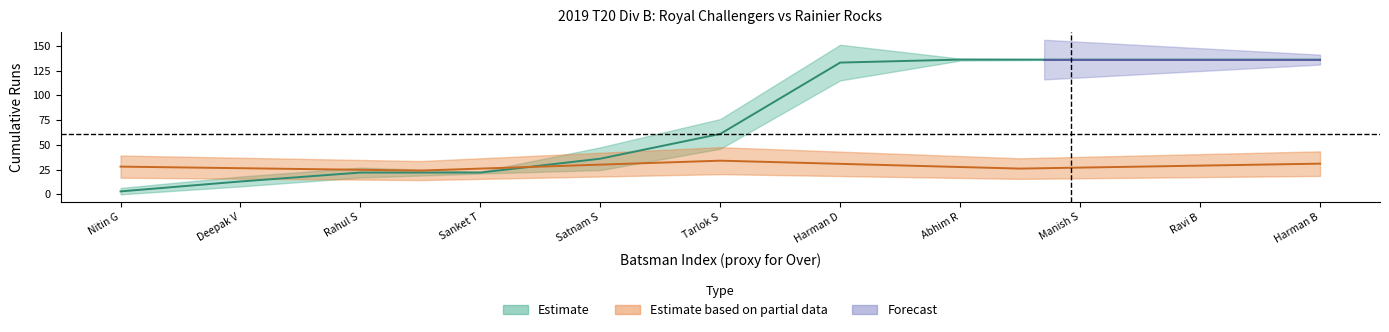

How many lines are shown in the chart?

2